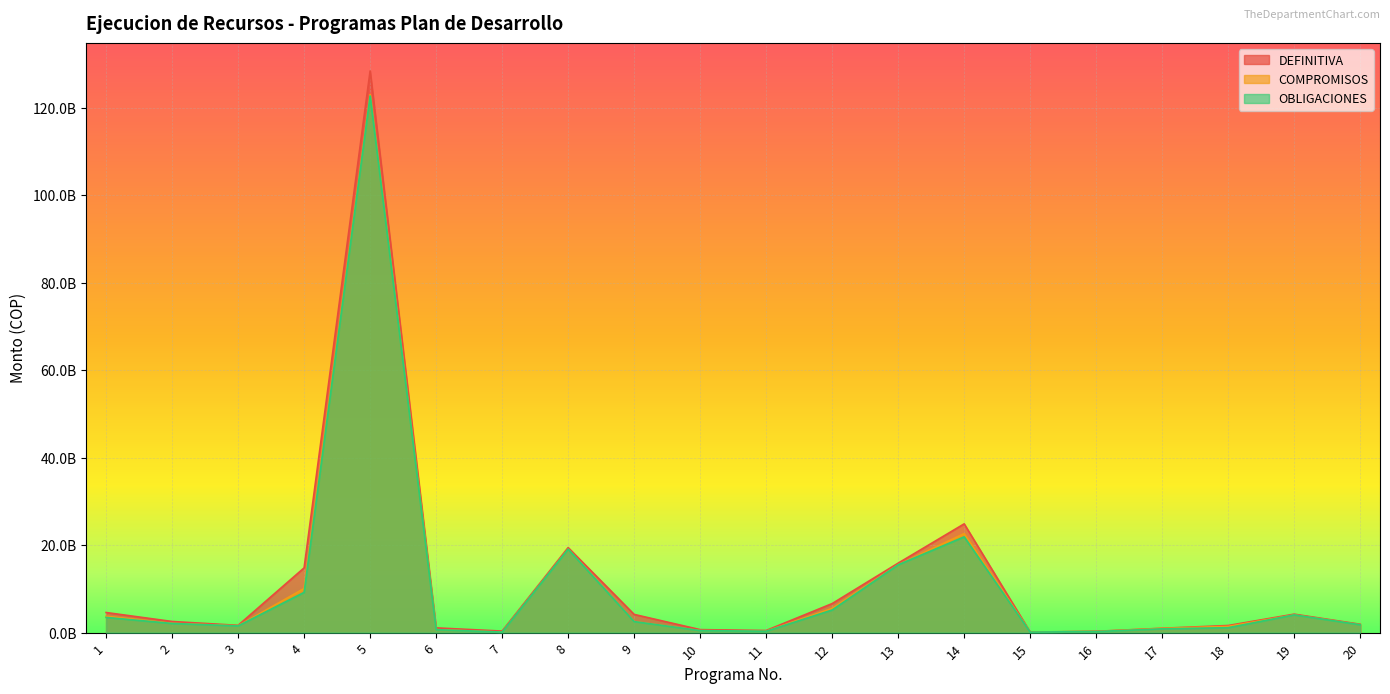

How many series are shown in this chart?

3